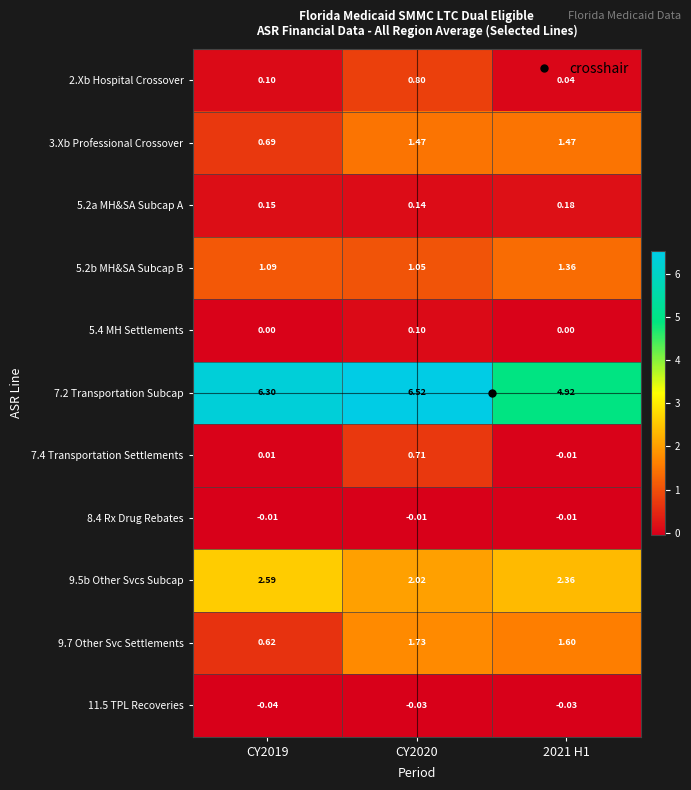

Is the value of 9.5b Other Svcs Subcap at CY2019 greater than the value of 5.2a MH&SA Subcap A at CY2020?

Yes